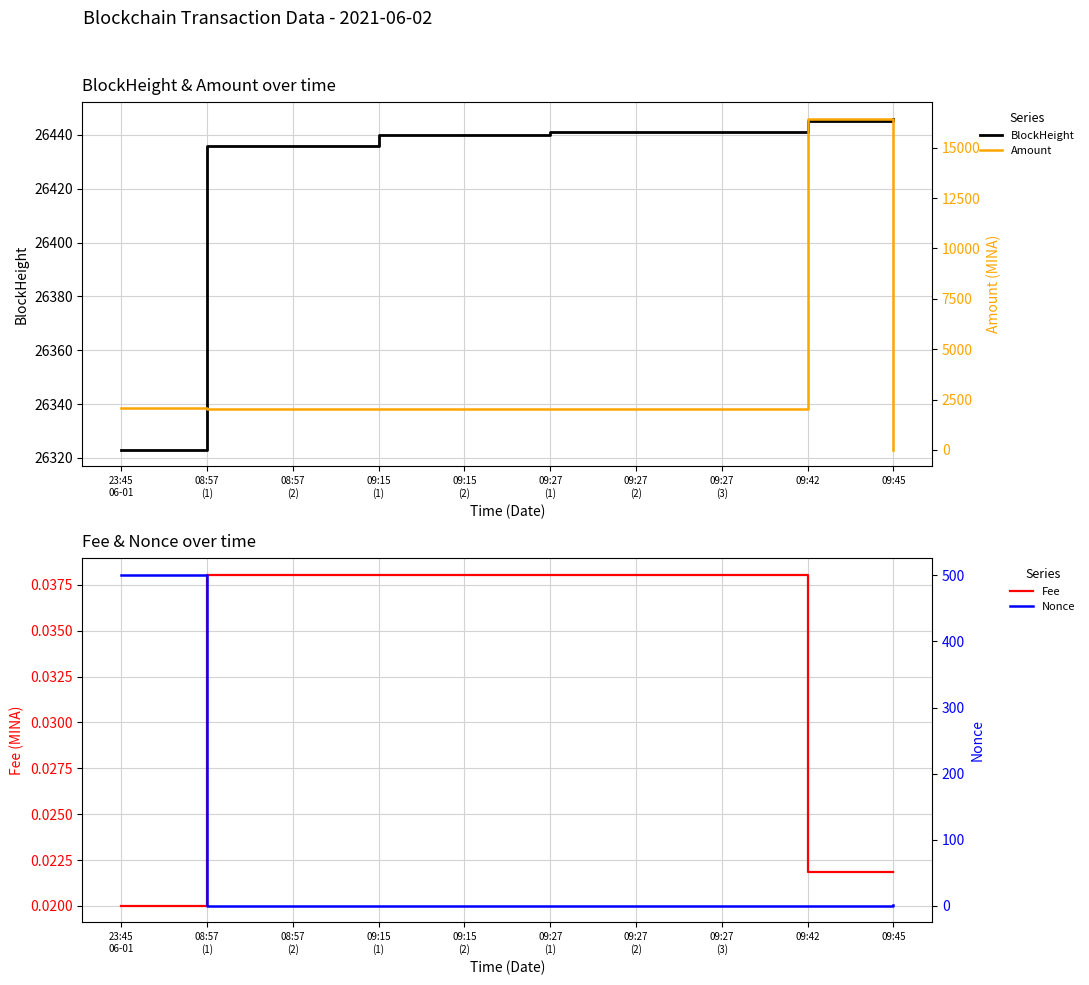

Which category has the lowest value in the Amount series?

09:45